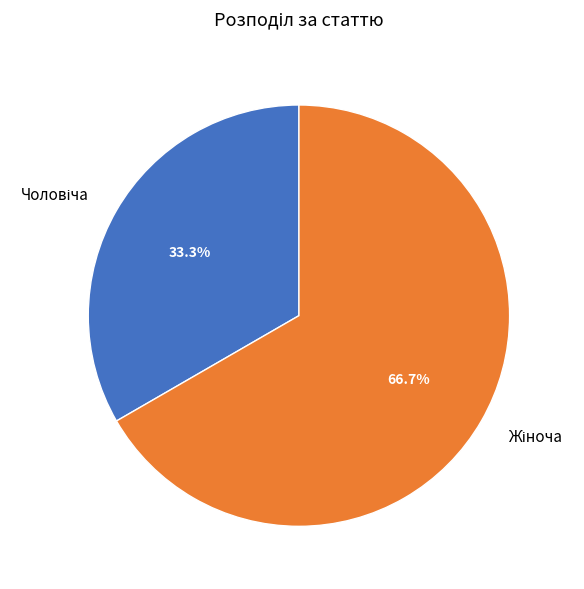

Is there any slice that represents more than half of the pie?

Yes